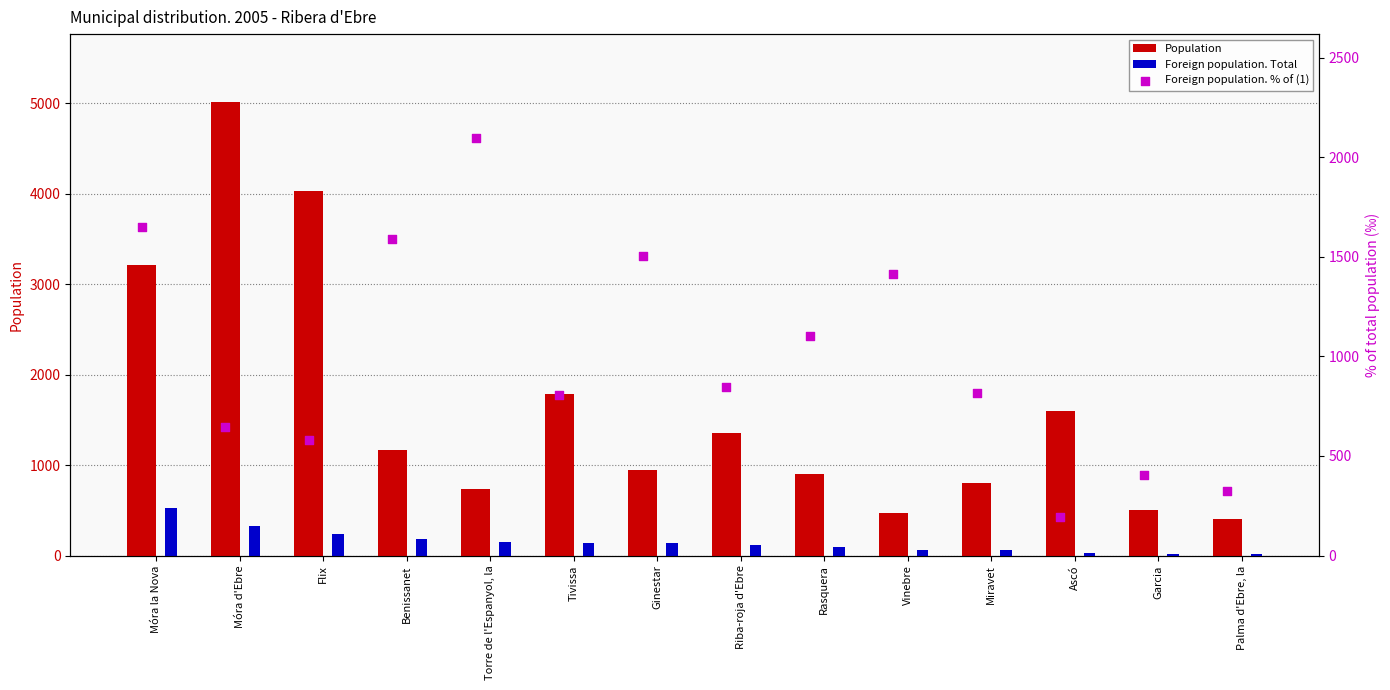

What is the total value across all series at Torre de l'Espanyol, la?

2990